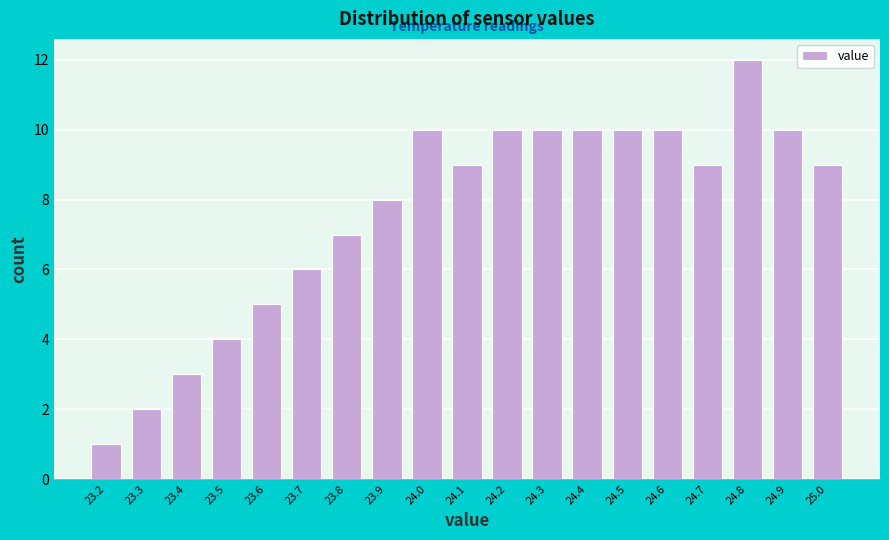

Reading left to right, list every bar in this chart as the range it spans on the x-axis followed by its height. The values are not printed on the chart, so give them approximately, as read against the axis.

23.15 to 23.25: 1
23.25 to 23.35: 2
23.35 to 23.45: 3
23.45 to 23.55: 4
23.55 to 23.65: 5
23.65 to 23.75: 6
23.75 to 23.85: 7
23.85 to 23.95: 8
23.95 to 24.05: 10
24.05 to 24.15: 9
24.15 to 24.25: 10
24.25 to 24.35: 10
24.35 to 24.45: 10
24.45 to 24.55: 10
24.55 to 24.65: 10
24.65 to 24.75: 9
24.75 to 24.85: 12
24.85 to 24.95: 10
24.95 to 25.05: 9